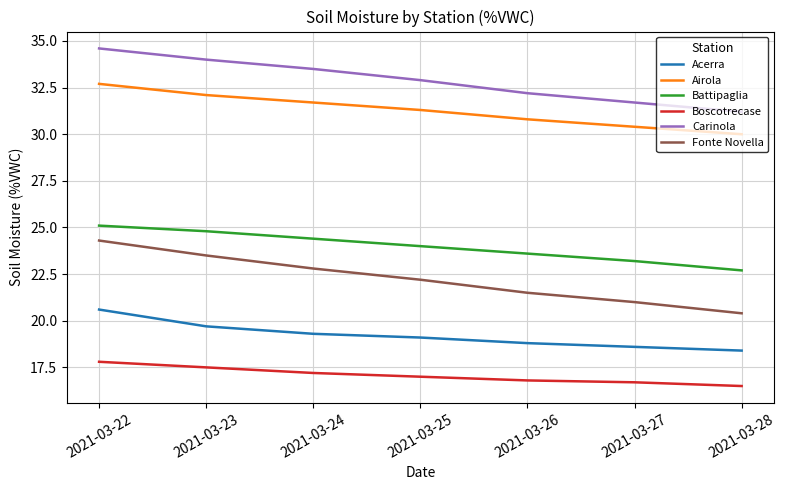

True or false: Battipaglia and Carinola cross at least once.

False